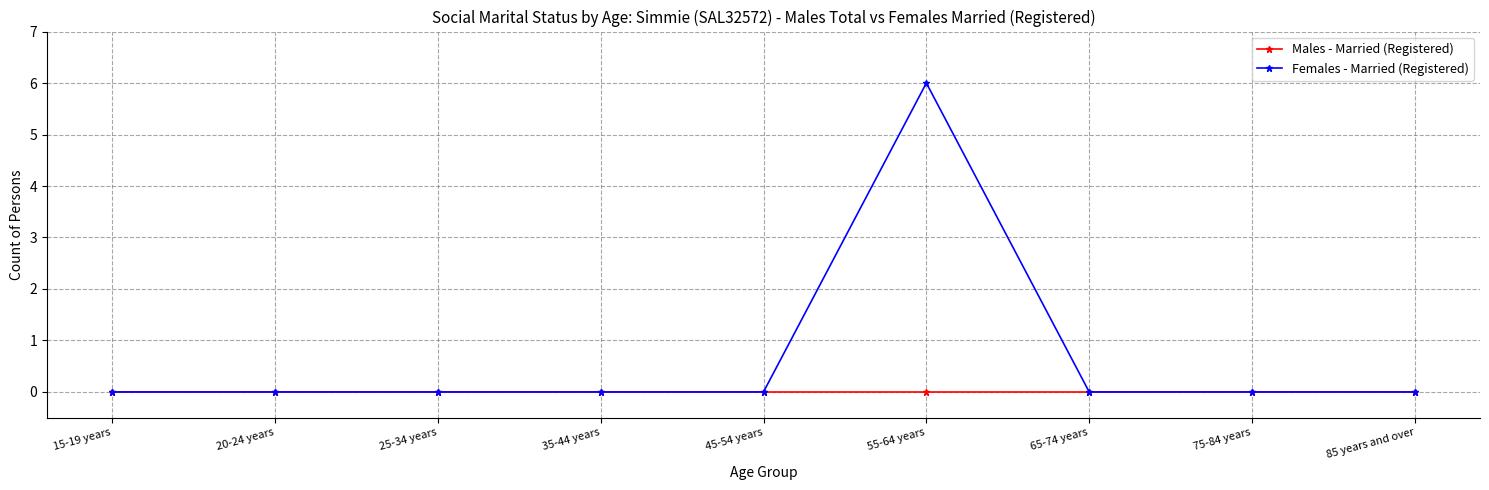

Rank the series by their maximum value, from highest to lowest.

Females - Married (Registered), Males - Married (Registered)